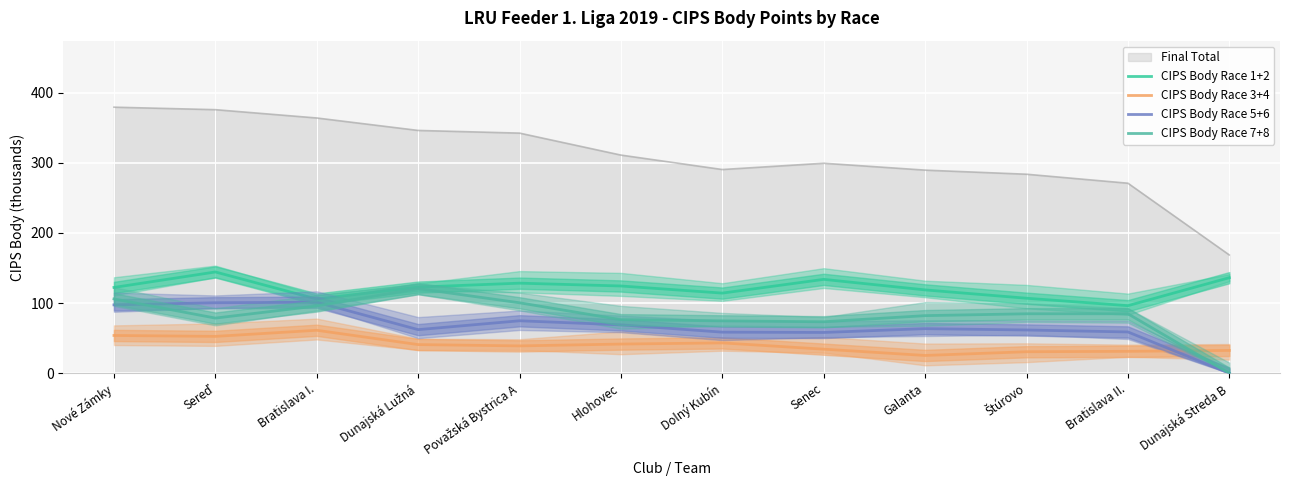

What is the label of the 3rd point from the right?

Štúrovo